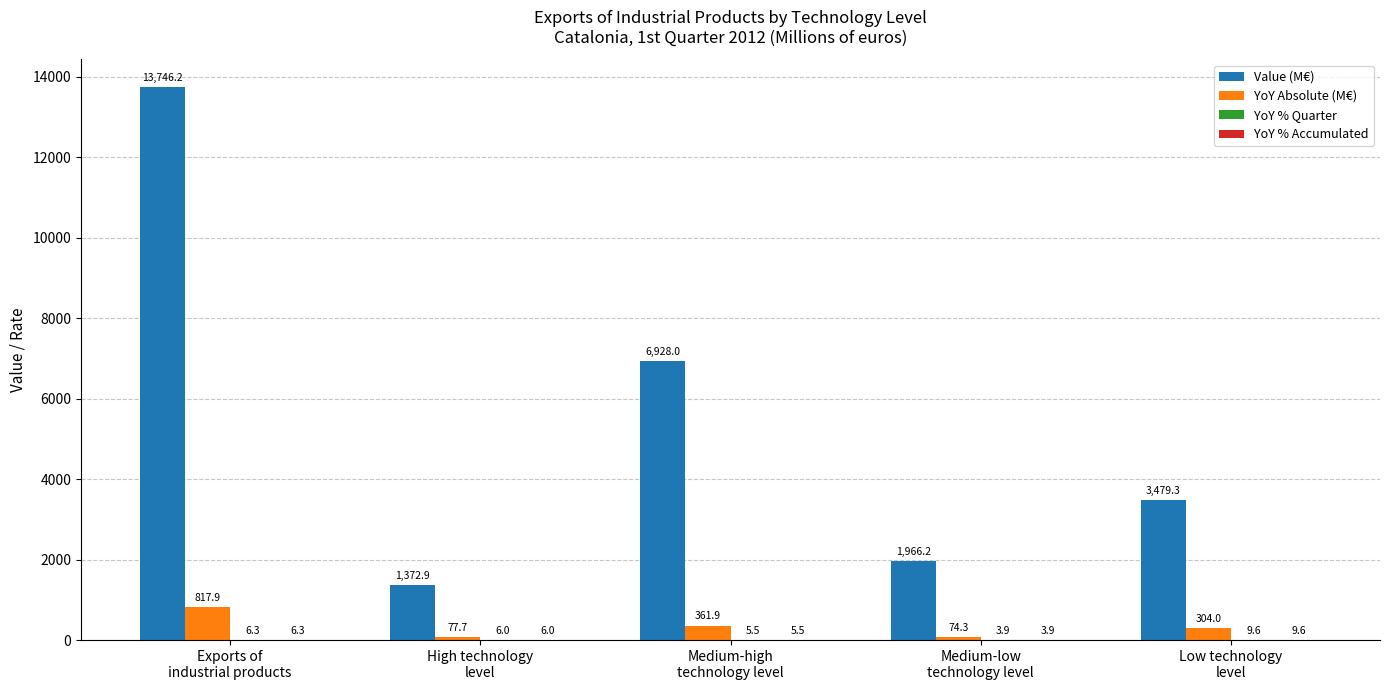

Does the chart contain stacked bars?

No